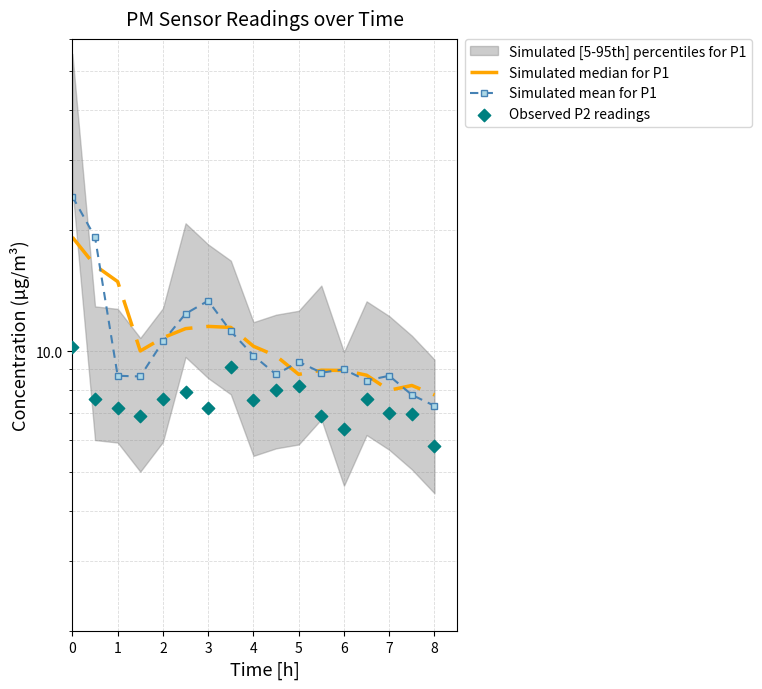

Which series reaches the maximum Y coordinate?

Simulated mean for P1